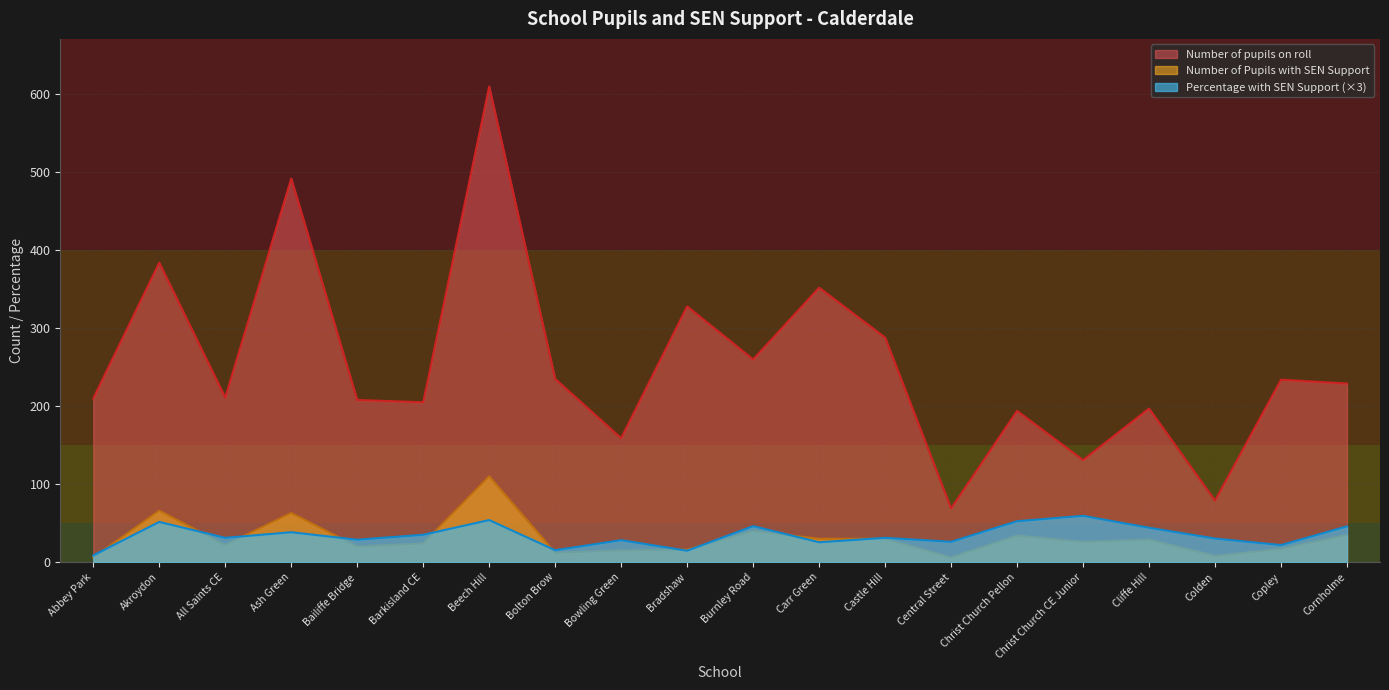

What is the lowest value of the Number of pupils on roll series?

69.0